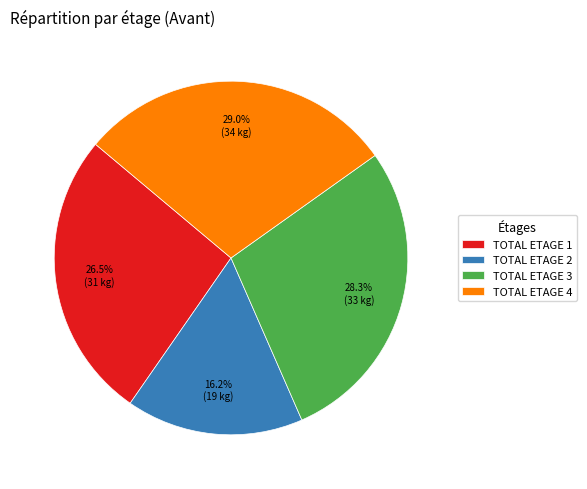

What is the total percentage of TOTAL ETAGE 2 and TOTAL ETAGE 1?

42.7%